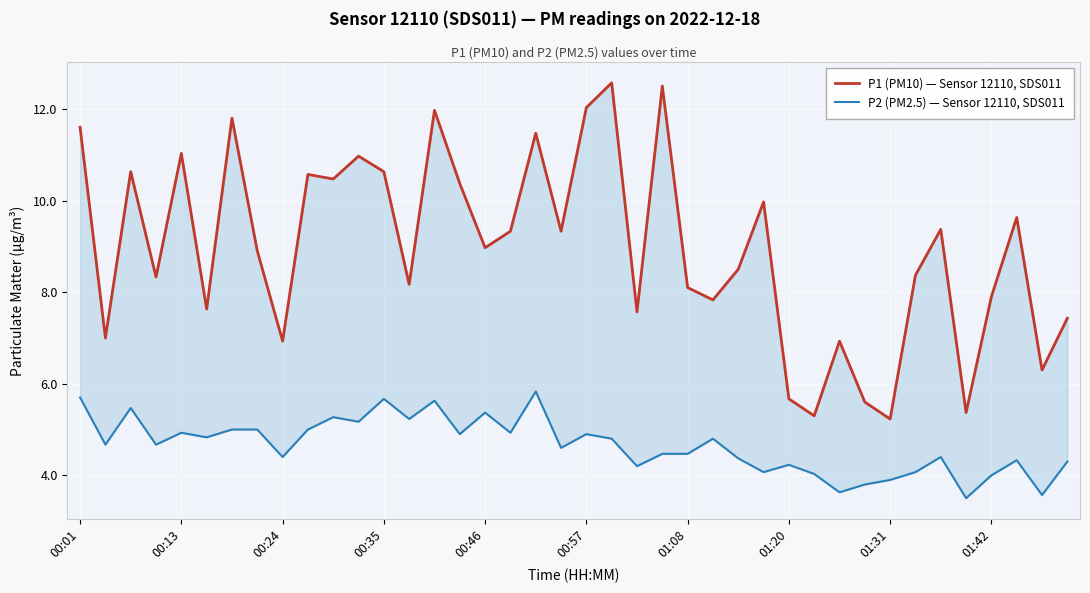

True or false: P1 (PM10) — Sensor 12110, SDS011 and P2 (PM2.5) — Sensor 12110, SDS011 cross at least once.

False